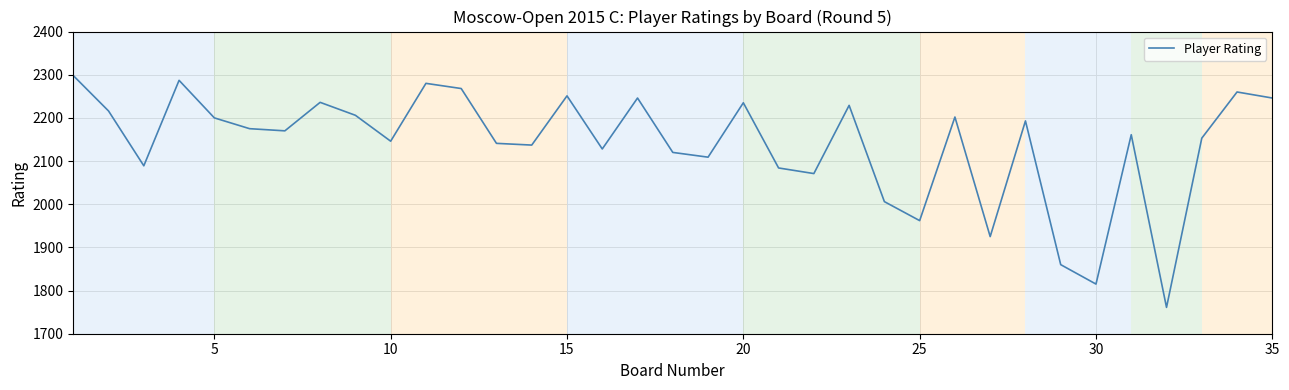

What is the greatest value displayed?

2298